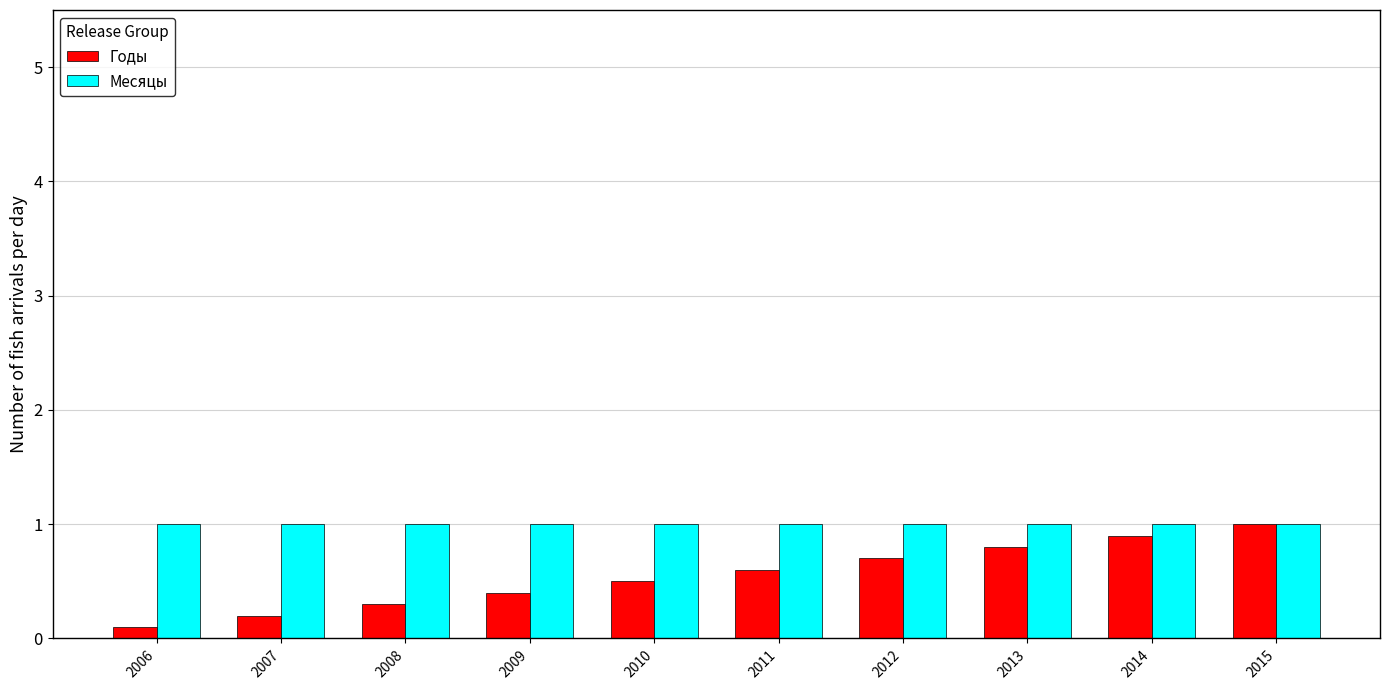

Which category has the highest value in the Годы series?

2015